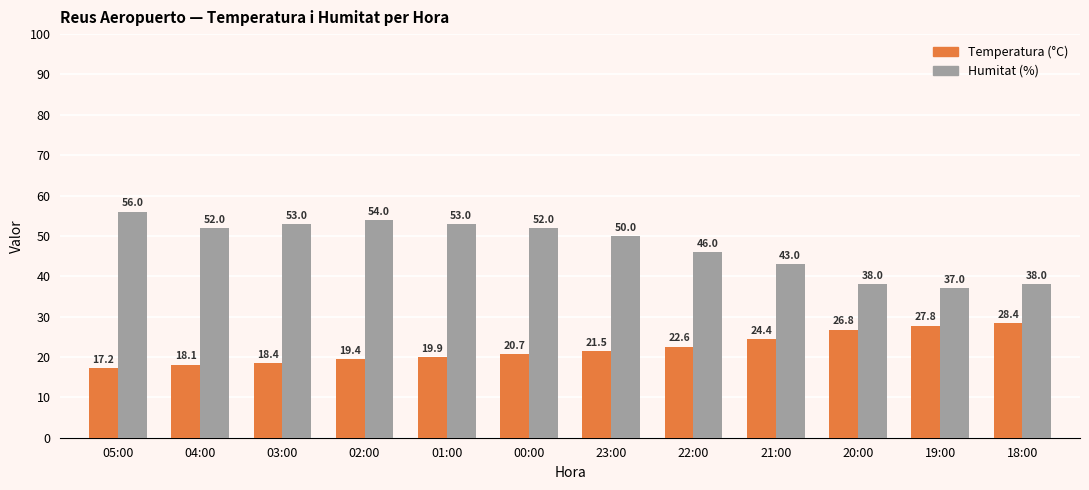

Where does the Temperatura (°C) series first go above 21?

23:00